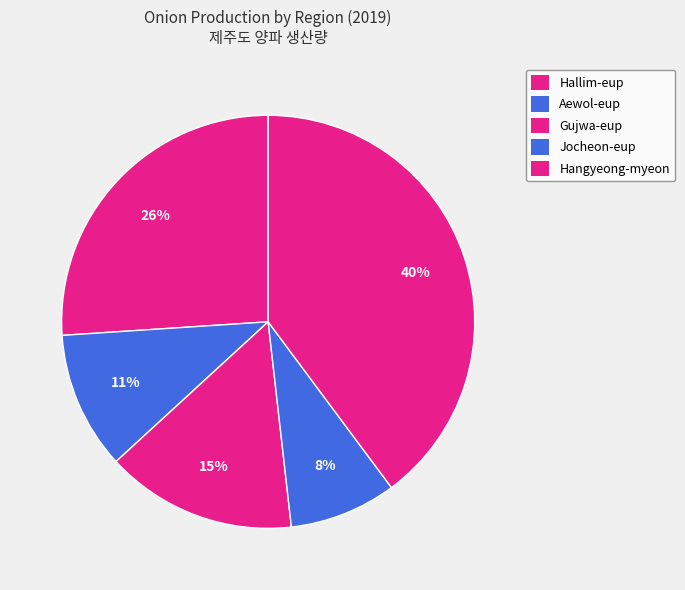

To the nearest percent, what portion does Aewol-eup represent?

11%